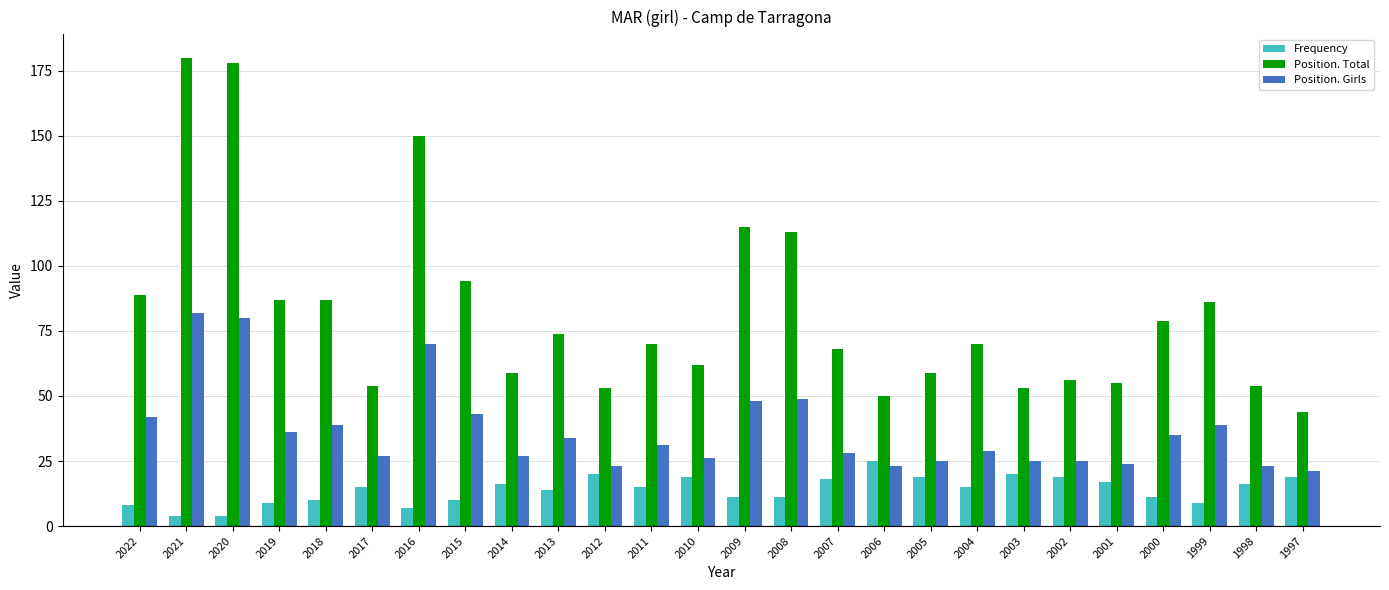

Rank the series by their maximum value, from highest to lowest.

Position. Total, Position. Girls, Frequency